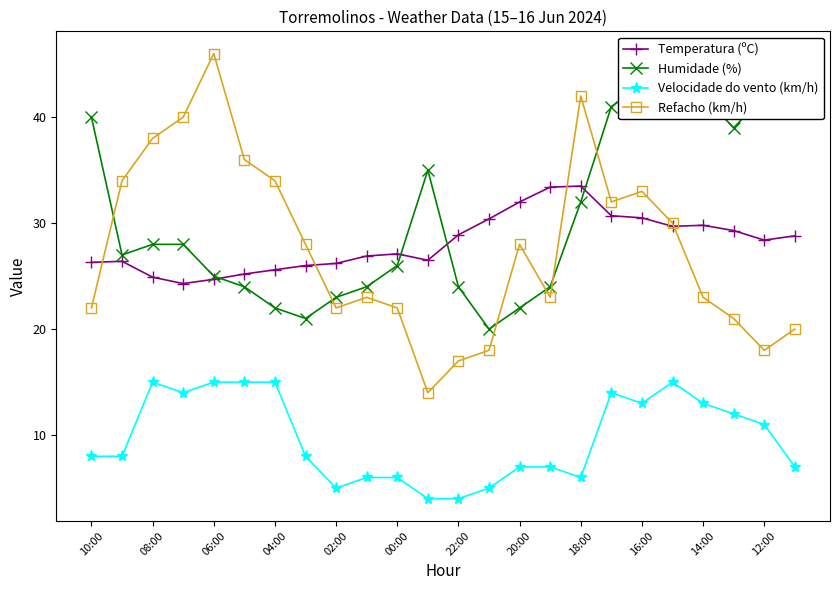

True or false: Velocidade do vento (km/h) and Temperatura (ºC) intersect in this chart.

False